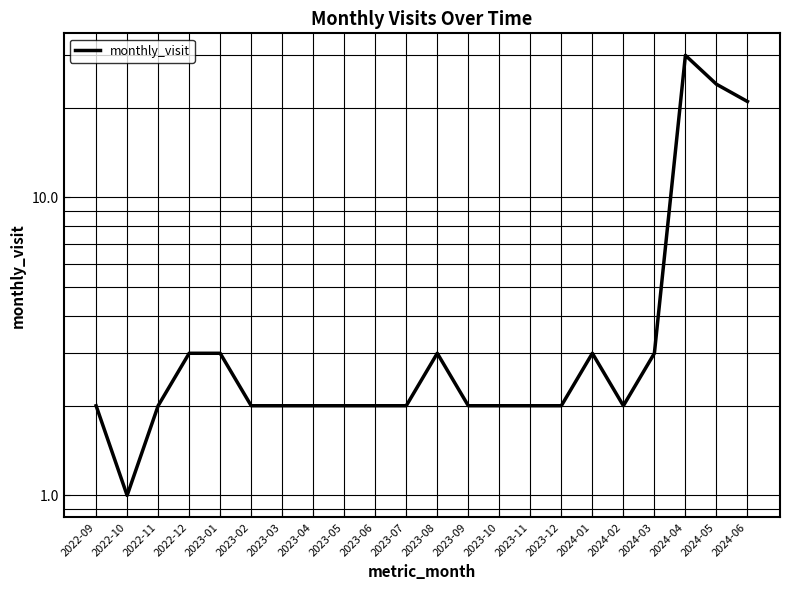

Rank the categories by value from highest to lowest.

2024-04, 2024-05, 2024-06, 2022-12, 2023-01, 2023-08, 2024-01, 2024-03, 2022-09, 2022-11, 2023-02, 2023-03, 2023-04, 2023-05, 2023-06, 2023-07, 2023-09, 2023-10, 2023-11, 2023-12, 2024-02, 2022-10